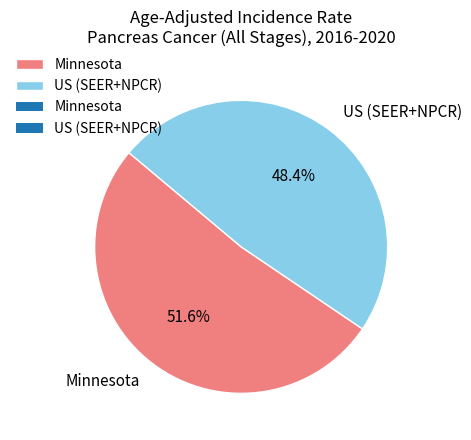

To the nearest percent, what is the difference between the US (SEER+NPCR) and Minnesota slice percentages?

3%